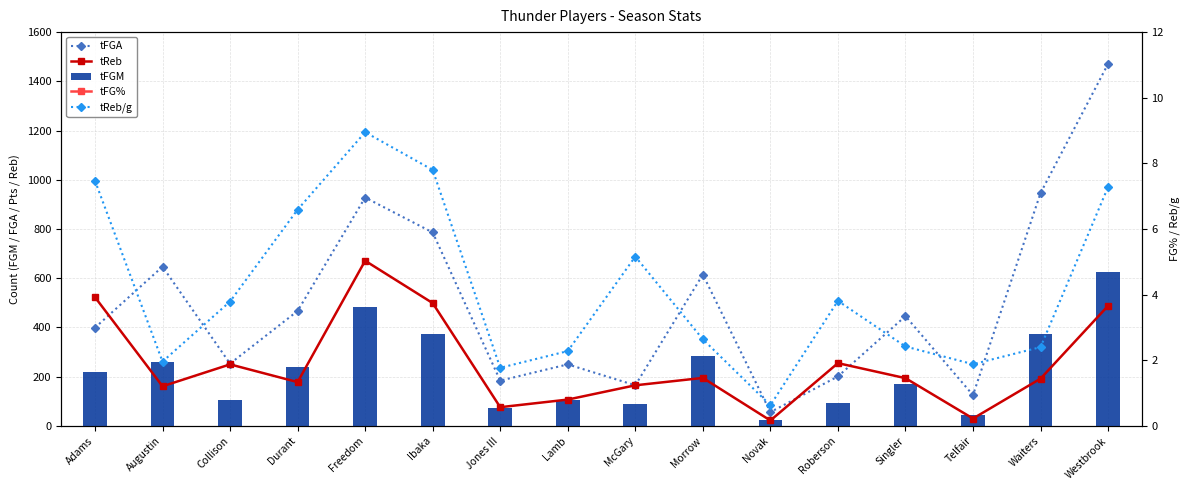

The tReb/g series shows 7.3 at Westbrook. True or false?

True